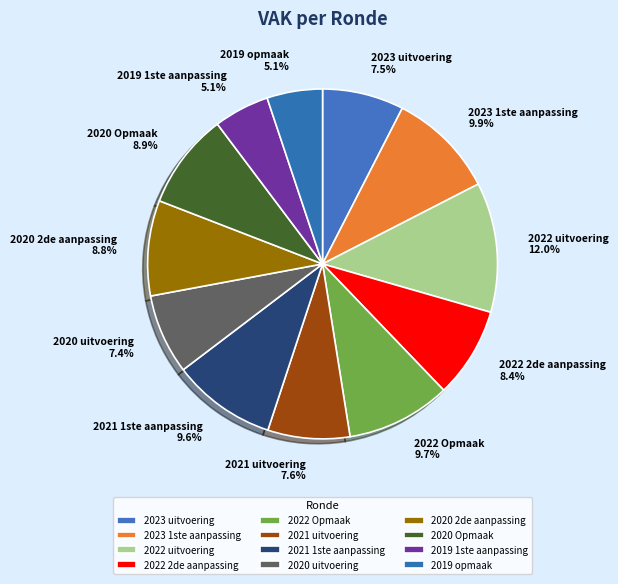

Is it true that 2020 2de aanpassing is 9% of the pie?

True